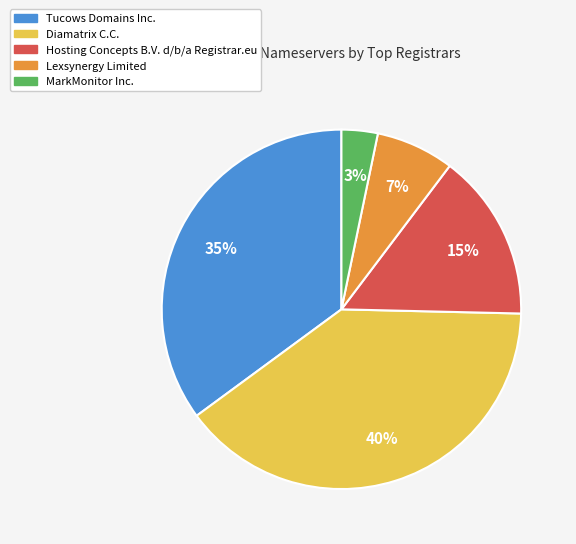

To the nearest percent, what is the average slice percentage?

20%